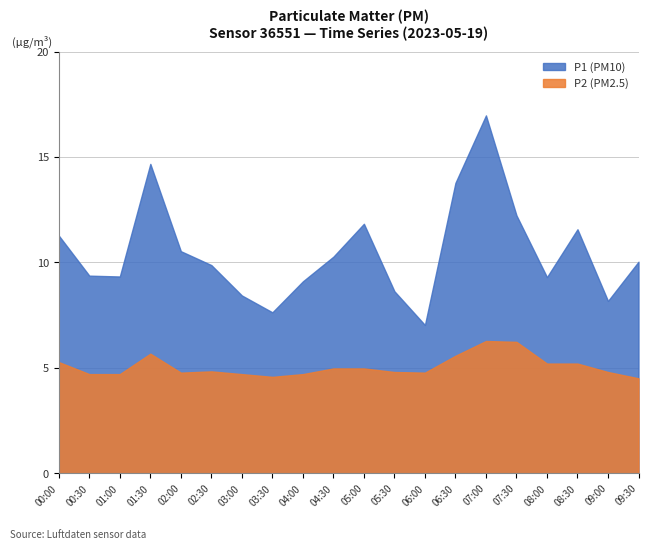

Which series has the largest range (max minus min)?

P1 (PM10)